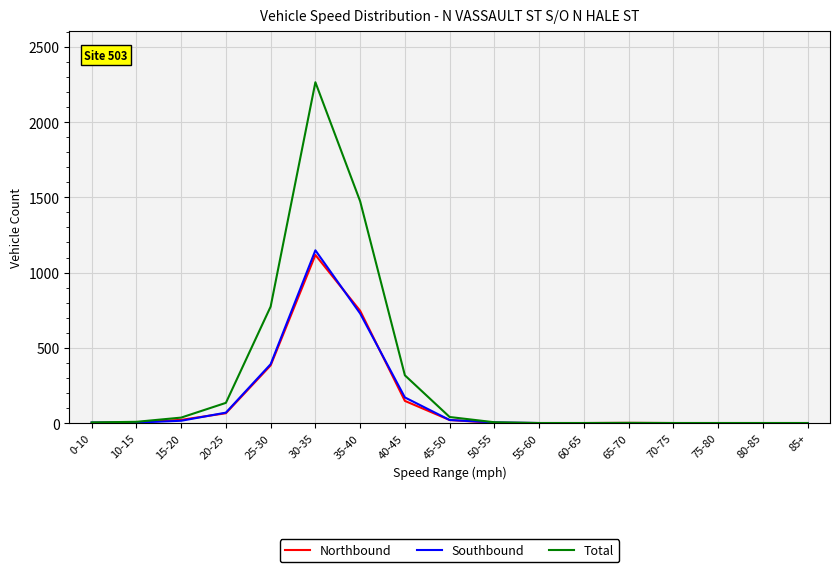

List the series in order of their peak value, lowest first.

Northbound, Southbound, Total